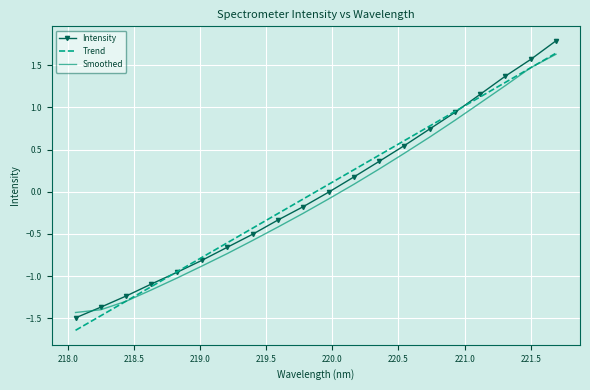

Which label corresponds to the largest value in the chart?

221.6902